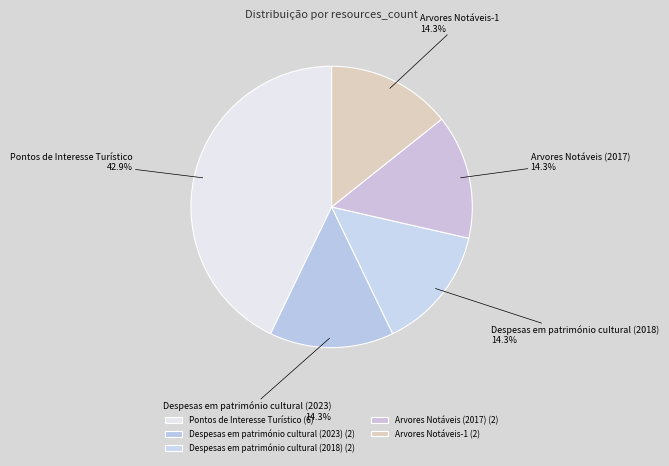

Is it true that Despesas em património cultural (2023) is 7% of the pie?

False